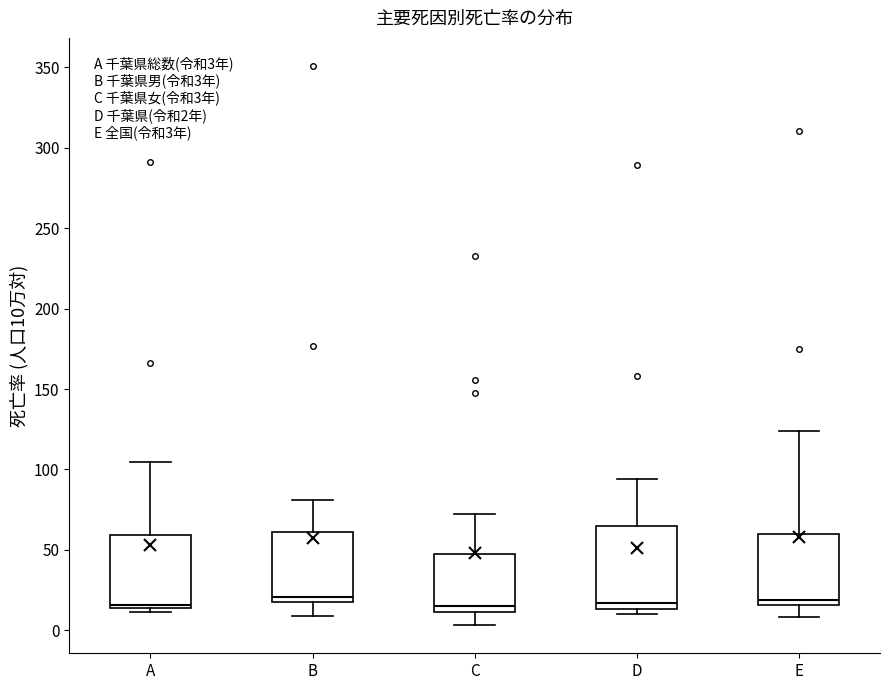

Which box is the tallest, from its lower edge to its upper edge?

D